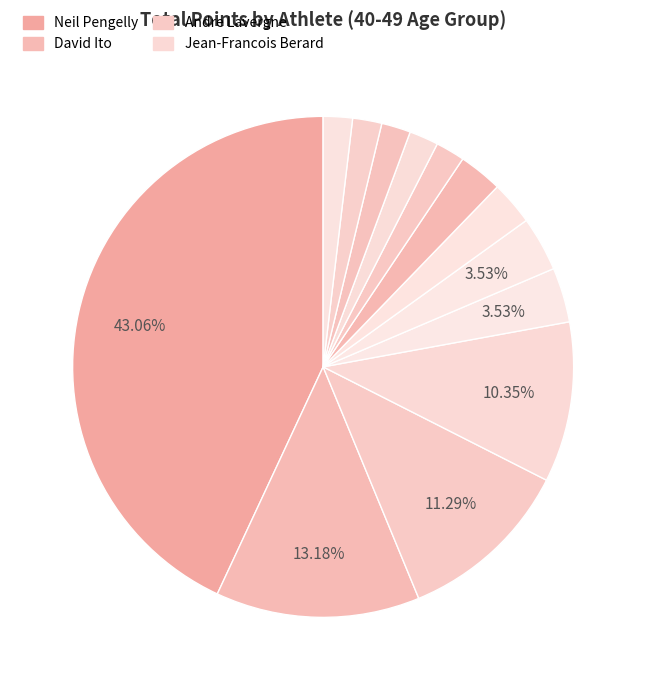

Count the number of slices in the pie.

13